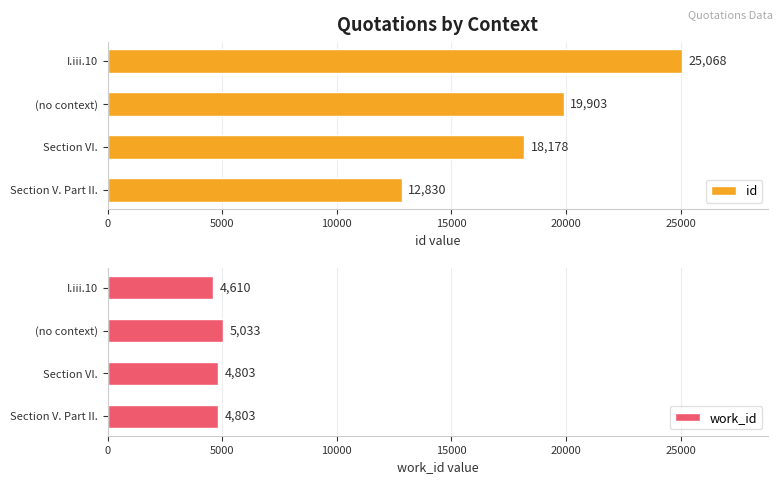

List the labels in order of id value, smallest first.

Section V. Part II., Section VI., (no context), I.iii.10